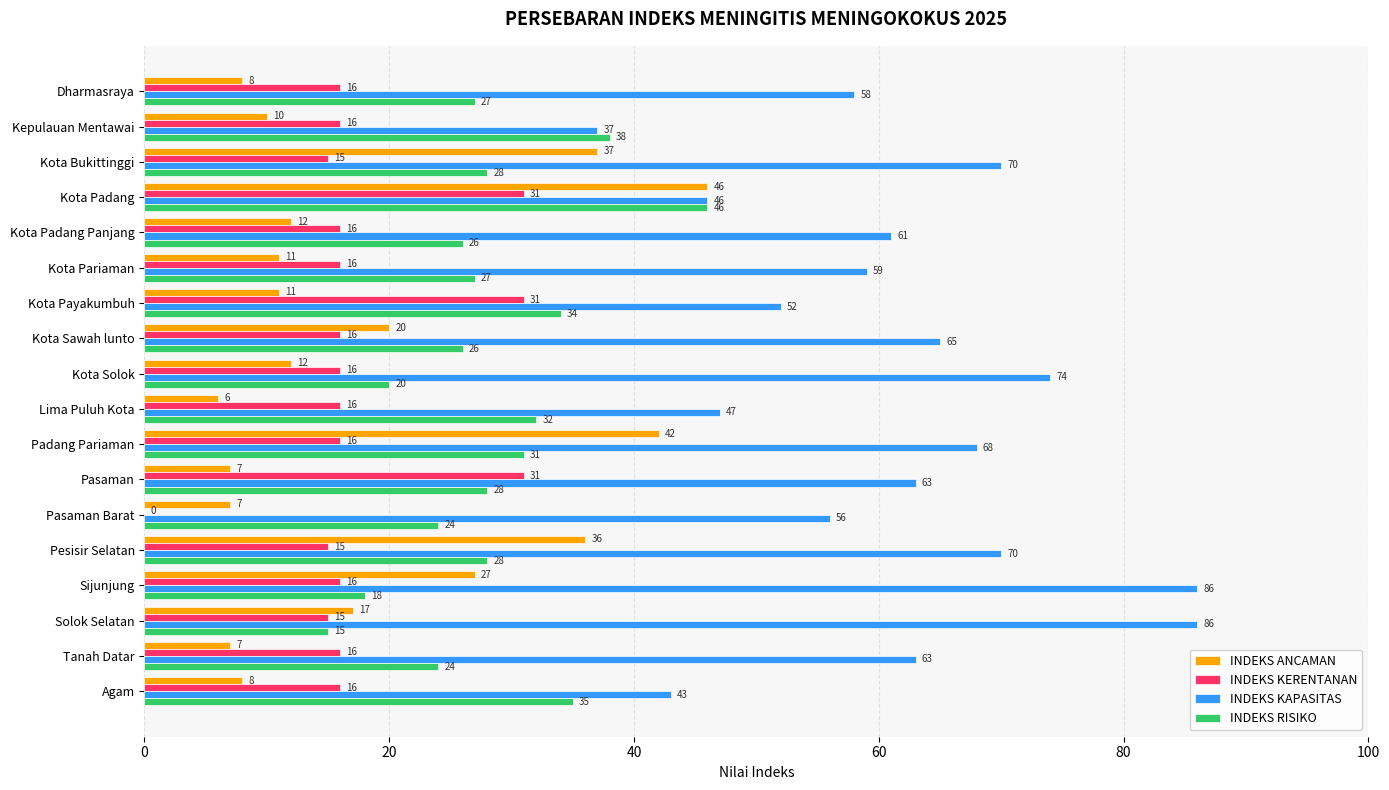

At which label is INDEKS RISIKO closest to 30?

Padang Pariaman